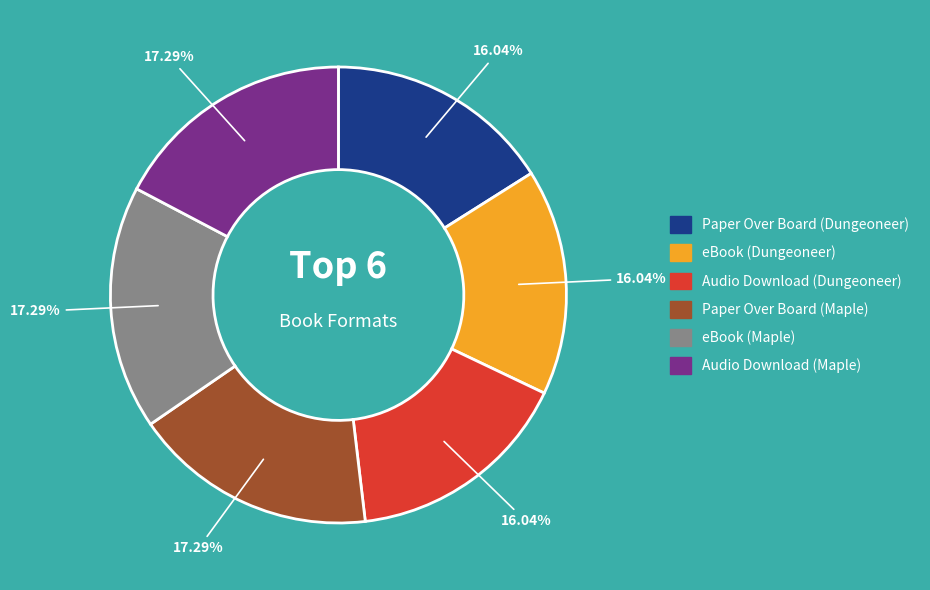

Approximately how many times larger is the value at eBook (Maple) compared to Audio Download (Maple)?

1.0